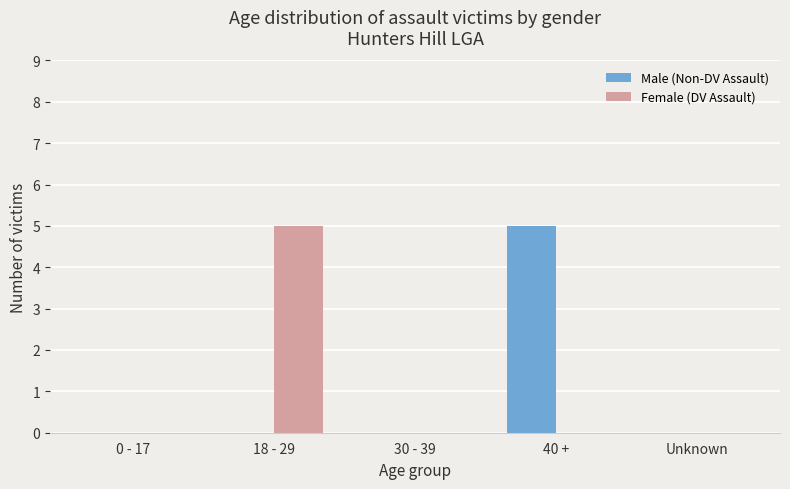

What is the sum of all Male (Non-DV Assault) values?

5